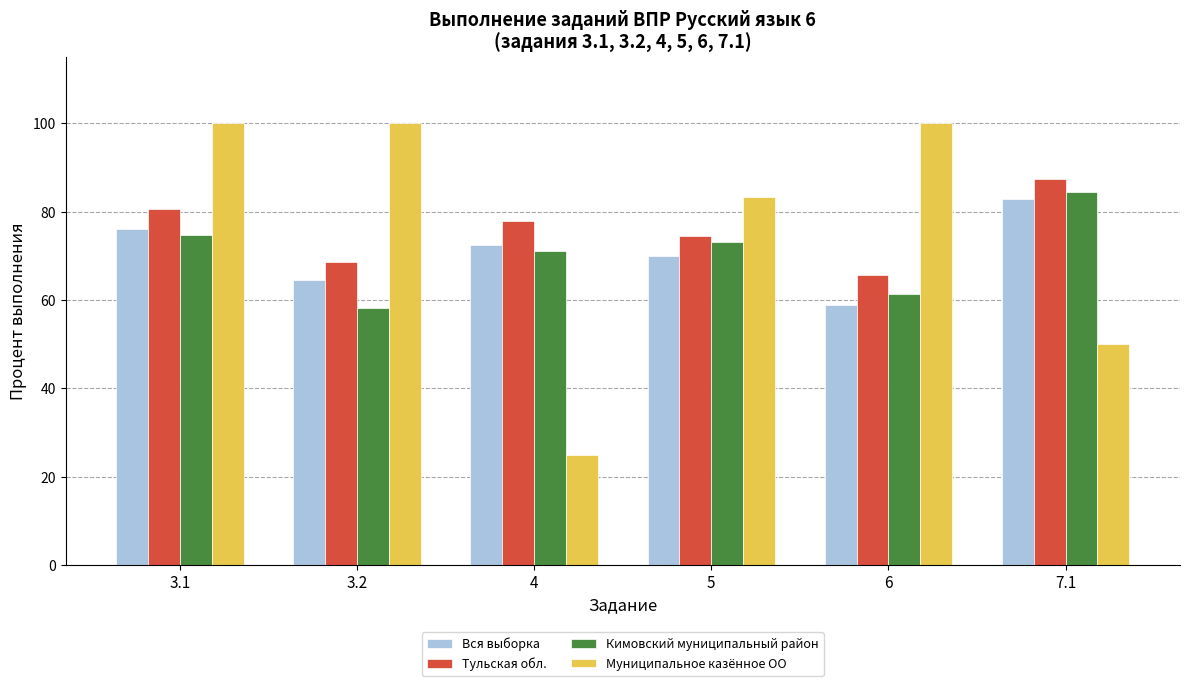

How many values in the Вся выборка series exceed 72?

3